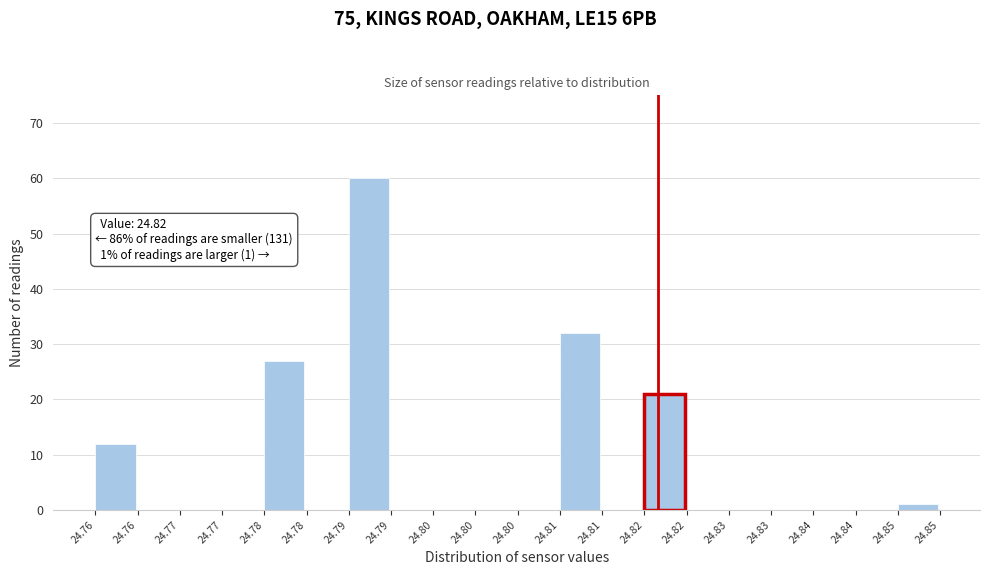

Are the bars horizontal?

No